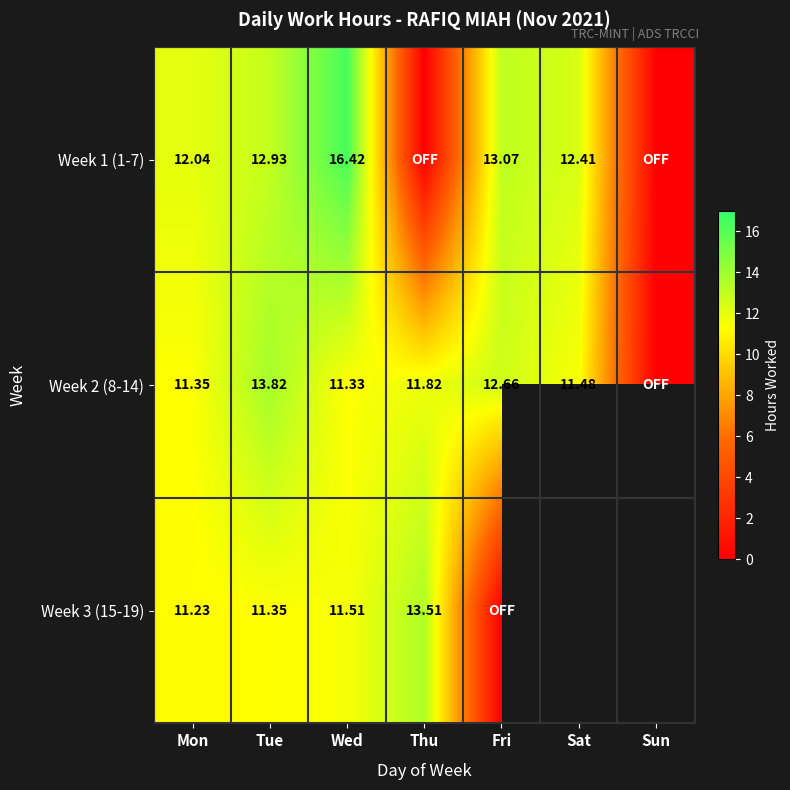

Which has a higher value, Fri or Sat?

Fri